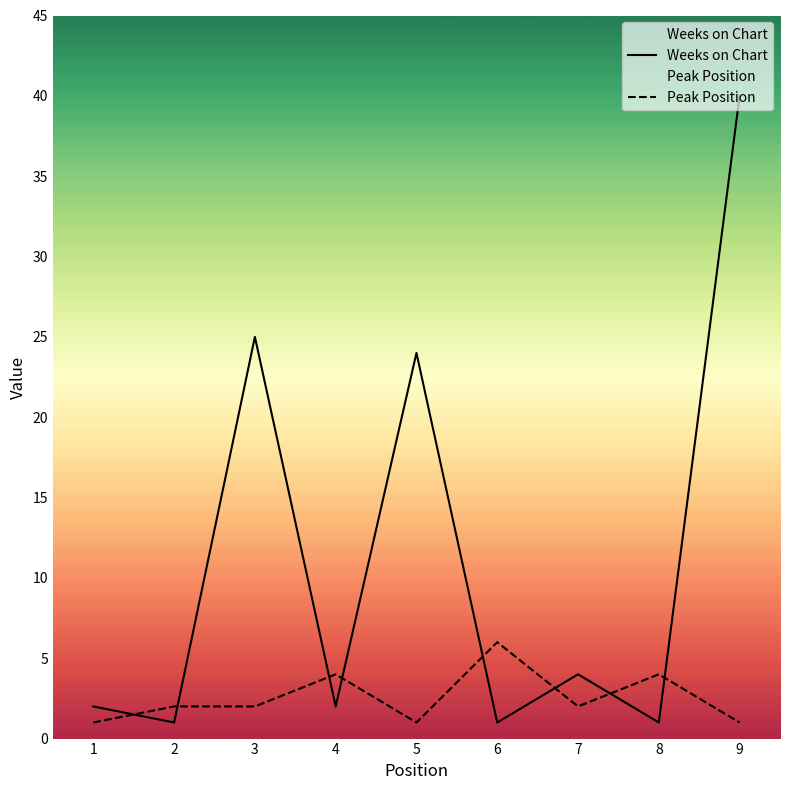

Where does the Peak Position series first go above 2?

4